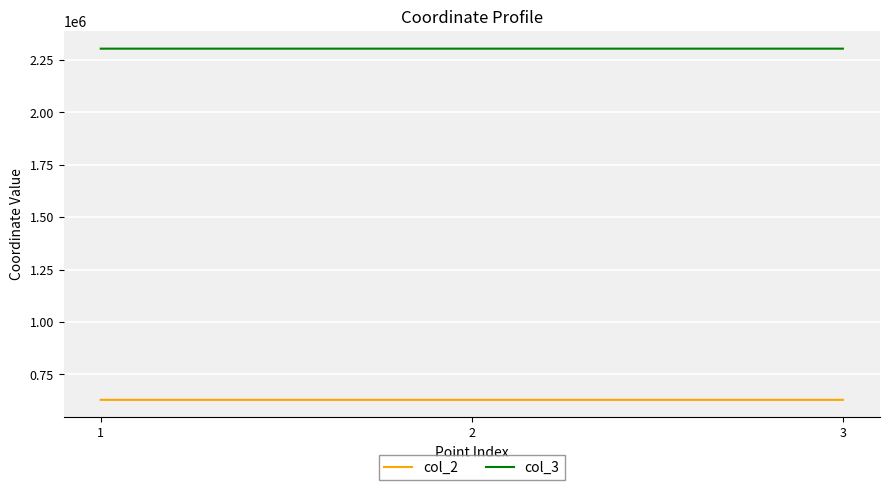

What is the difference between the col_3 values at 3 and 1?

4.6